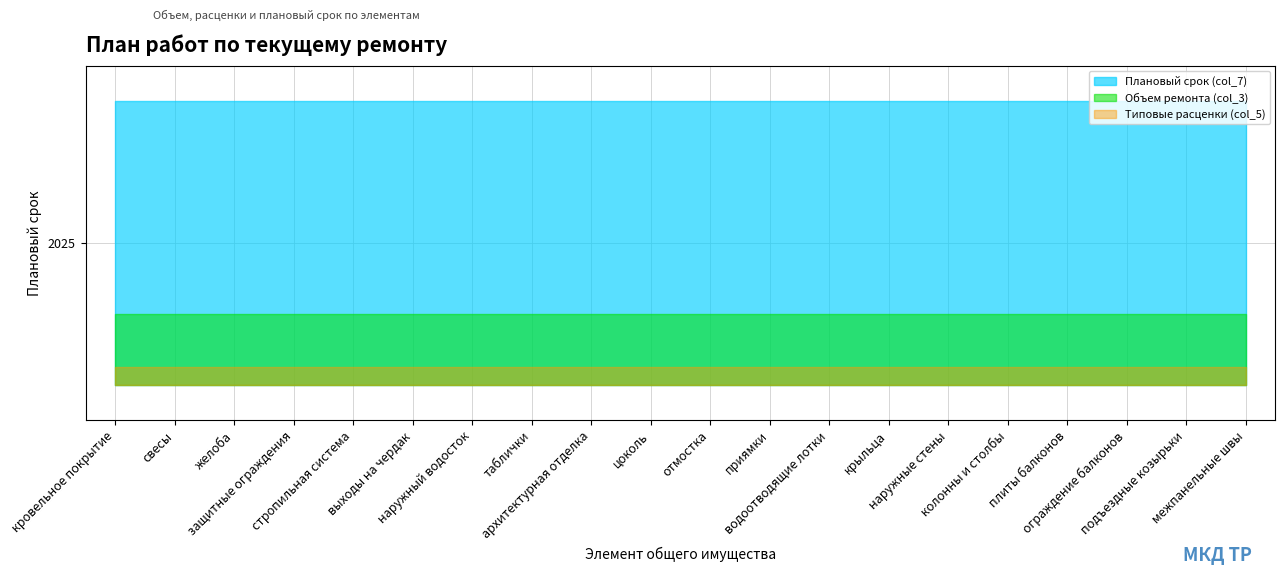

Which category has the highest value in the Объем ремонта (col_3) series?

кровельное покрытие